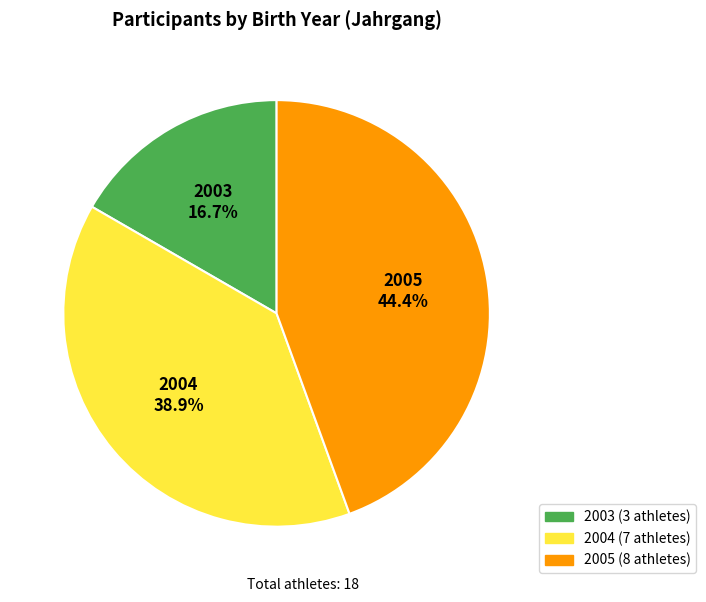

Rank the categories by value from highest to lowest.

2005, 2004, 2003